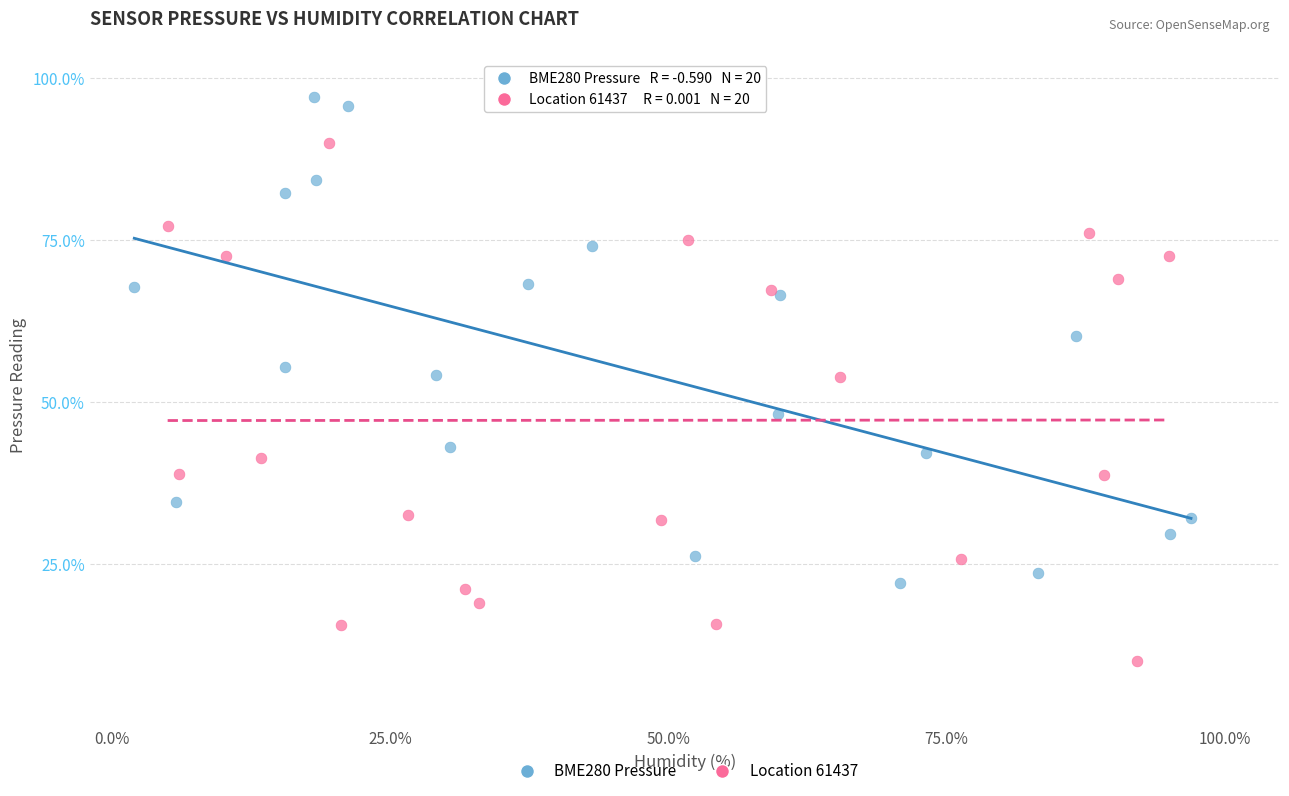

Which series reaches the minimum Y coordinate?

Location 61437